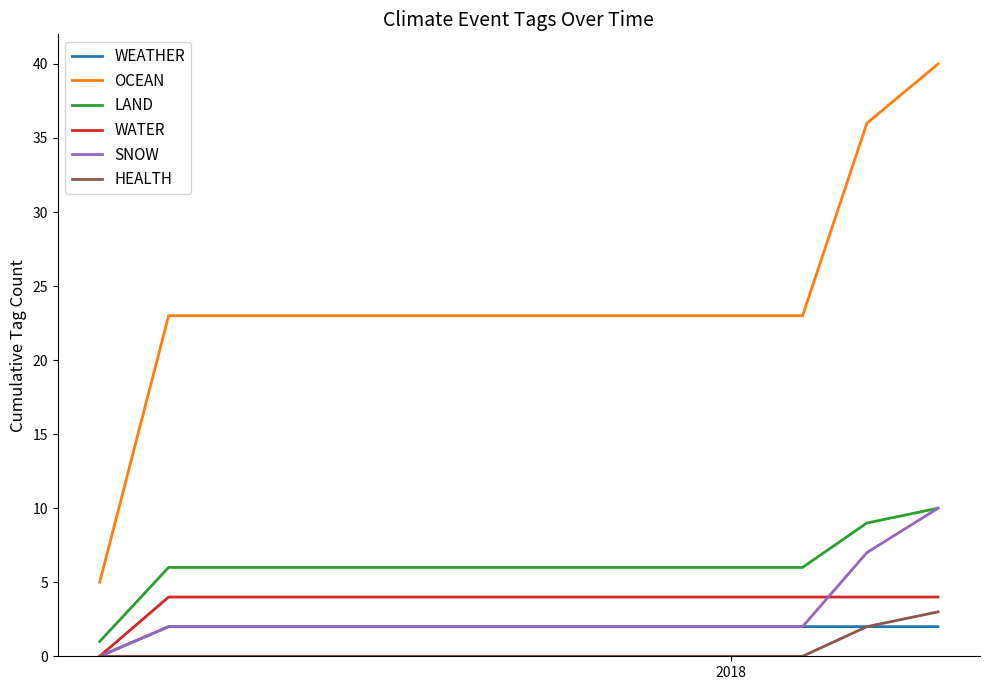

Which series has the largest total across all categories?

OCEAN